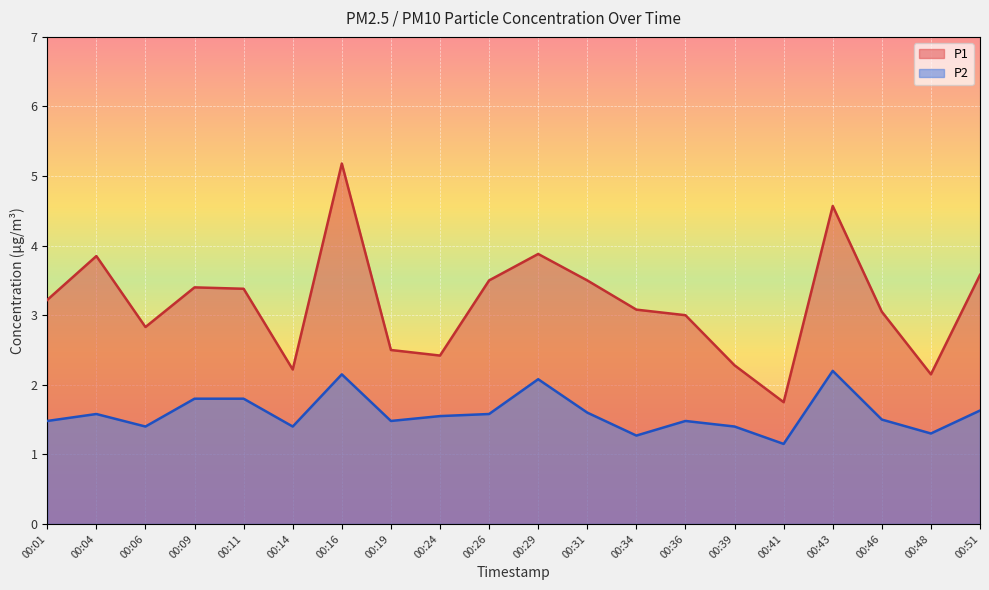

How many lines are shown in the chart?

2